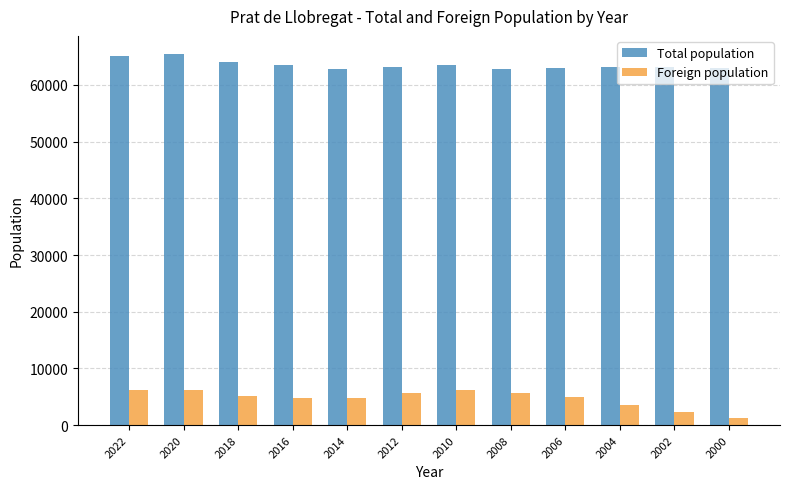

List the series in order of their peak value, lowest first.

Foreign population, Total population